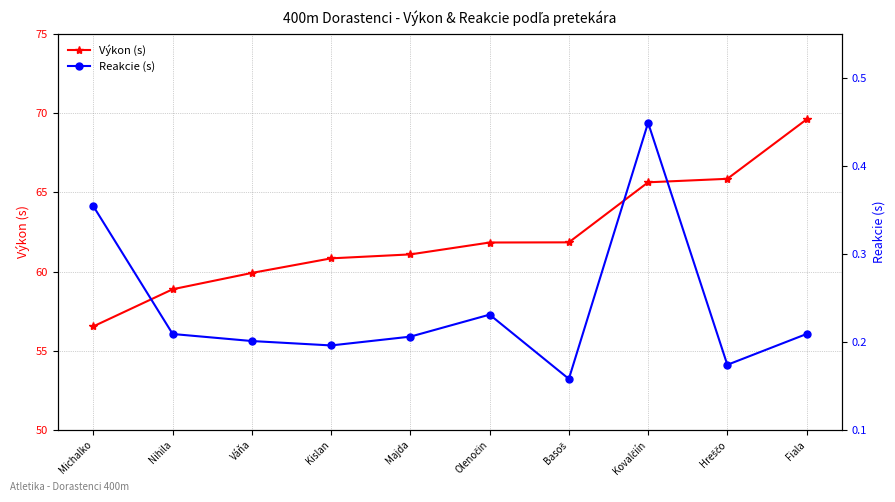

Where is the first local minimum for Reakcie (s)?

Kislan